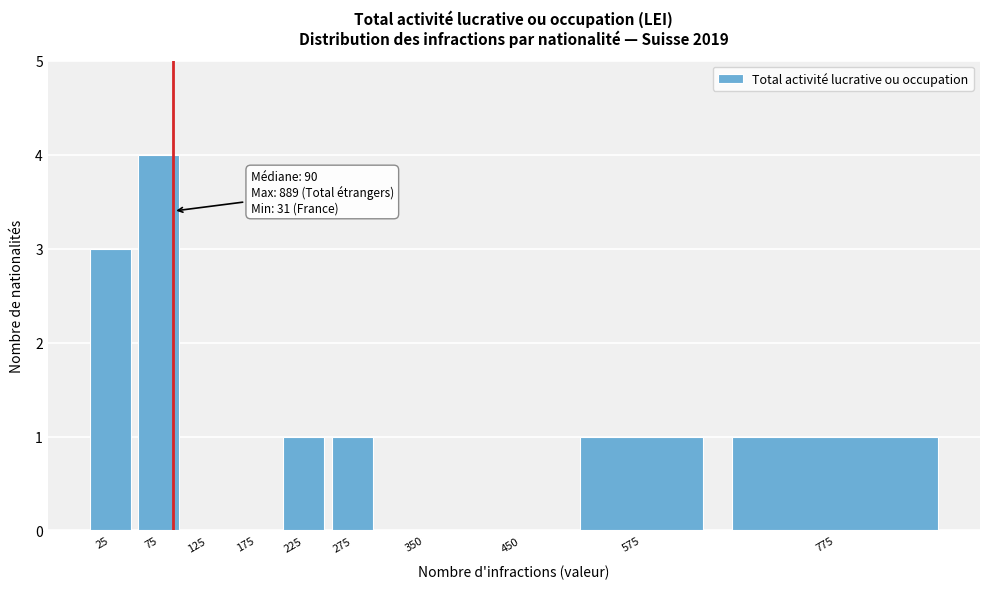

Reading right to left, transcribe all the data shown in this chart.

775=1	575=1	450=0	350=0	275=1	225=1	175=0	125=0	75=4	25=3